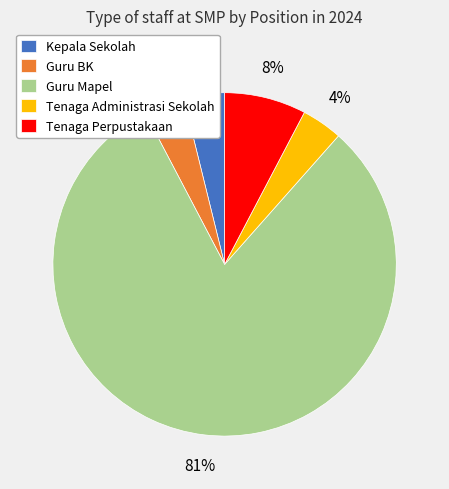

Count the number of slices in the pie.

5